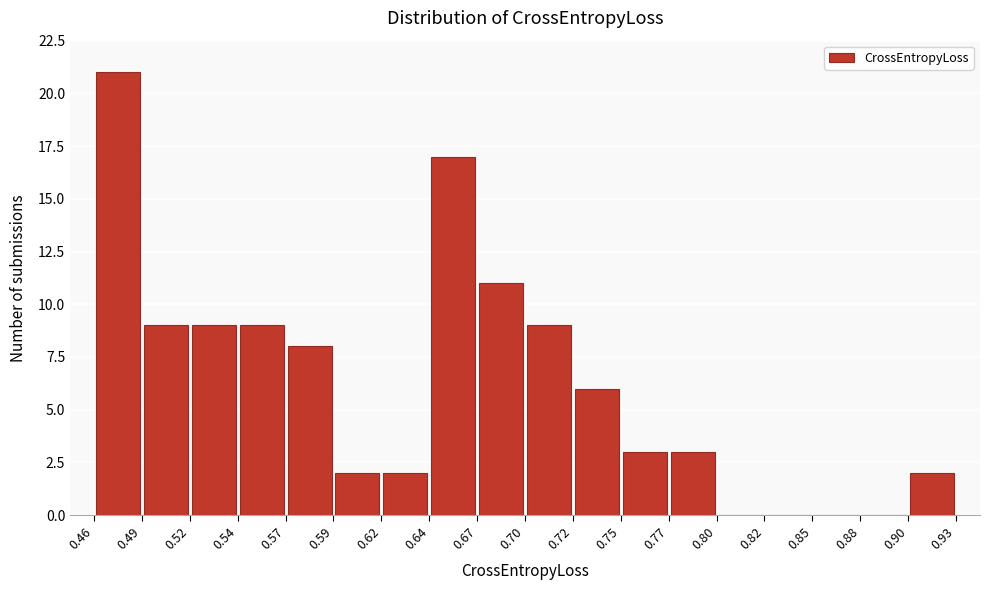

Which range on the x-axis has the tallest bar?

0.46 to 0.49